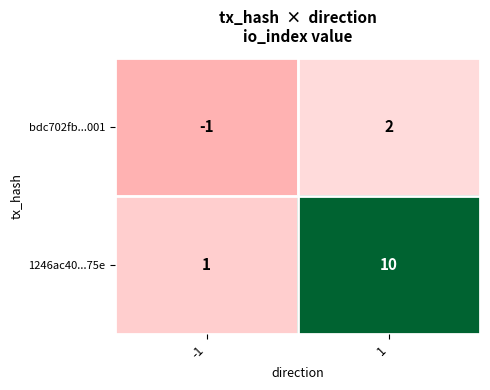

Reading left to right, transcribe all the data shown in this chart.

bdc702fb...001: -1=-1	1=2
1246ac40...75e: -1=1	1=10